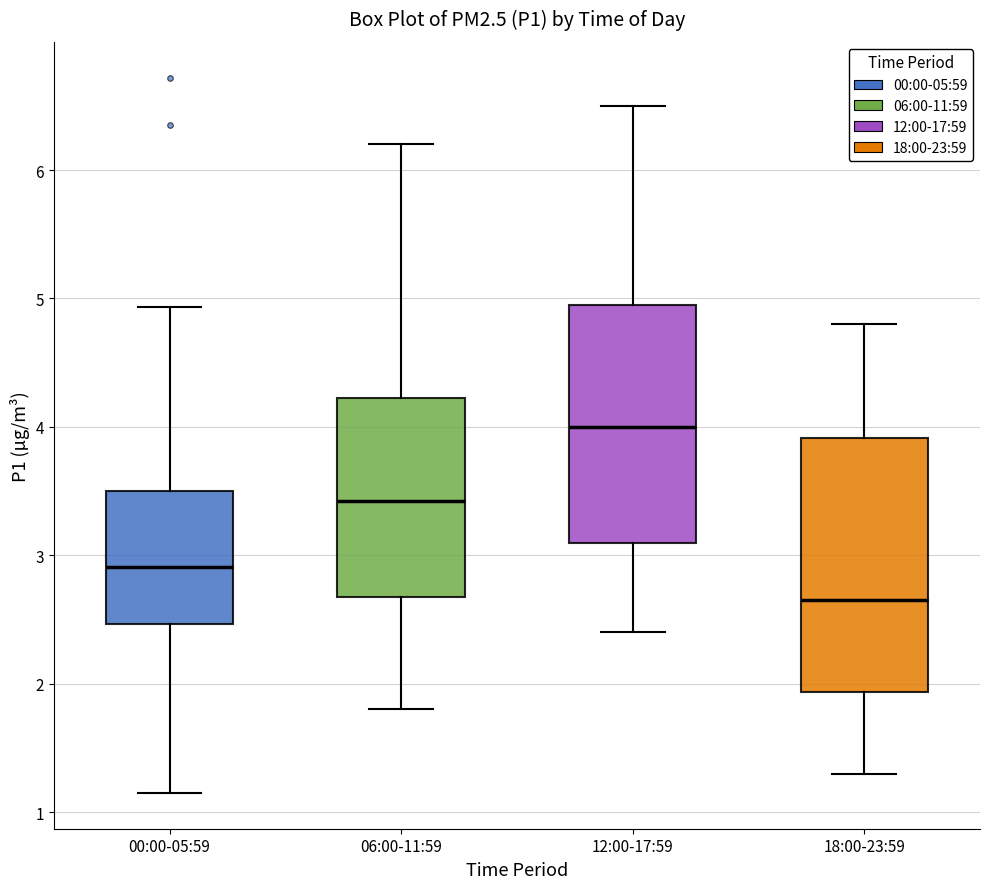

Where does the median line of the box for 12:00-17:59 sit on the y-axis? The values are not printed on the chart, so give them approximately, as read against the axis.

4.0